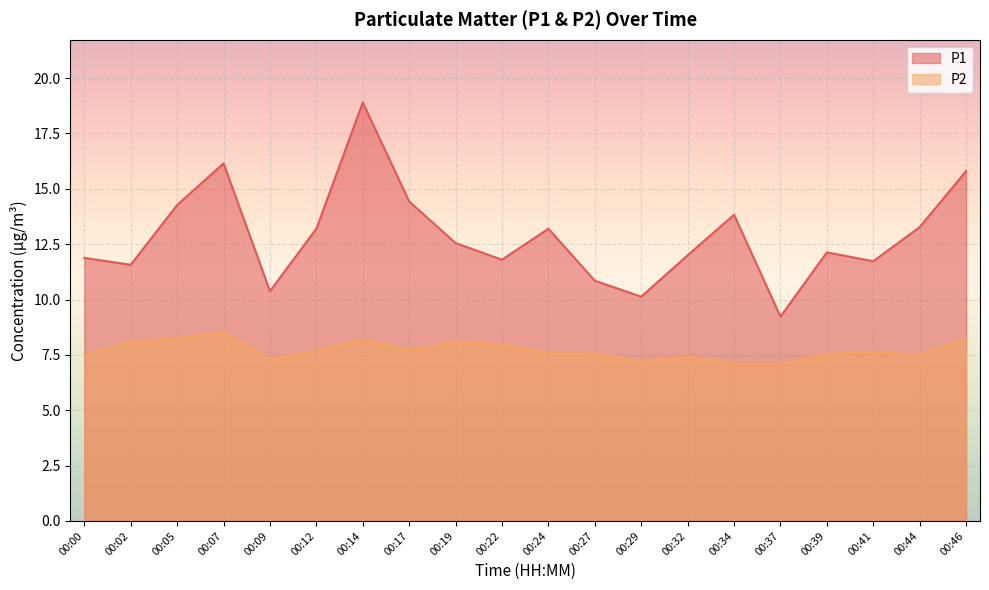

How many categories are shown in the chart?

20